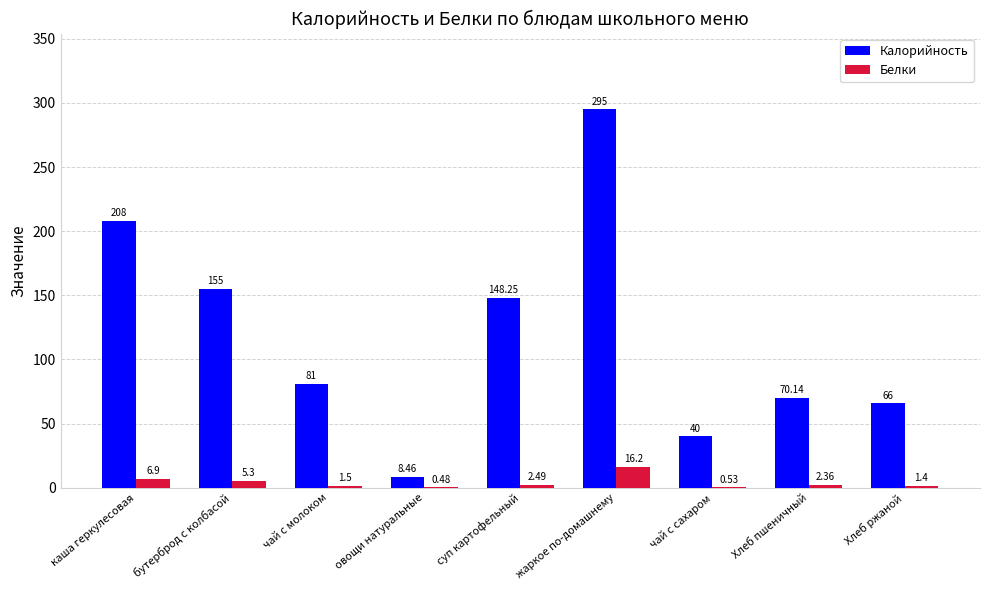

Which series changed the most between каша геркулесовая and суп картофельный?

Калорийность